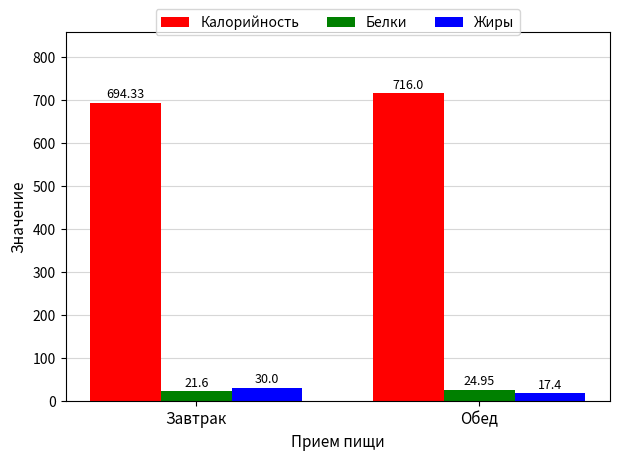

At which label does Калорийность reach its peak?

Обед